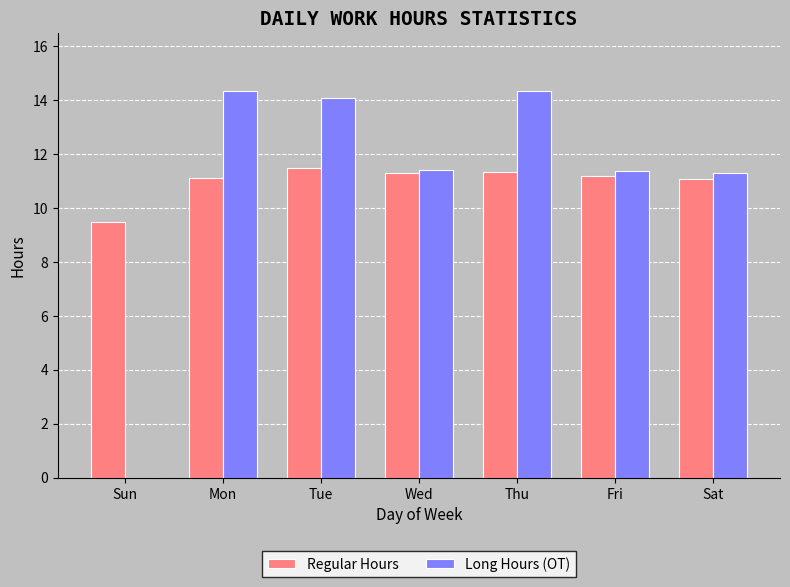

What is the total value across all series at Mon?

25.4